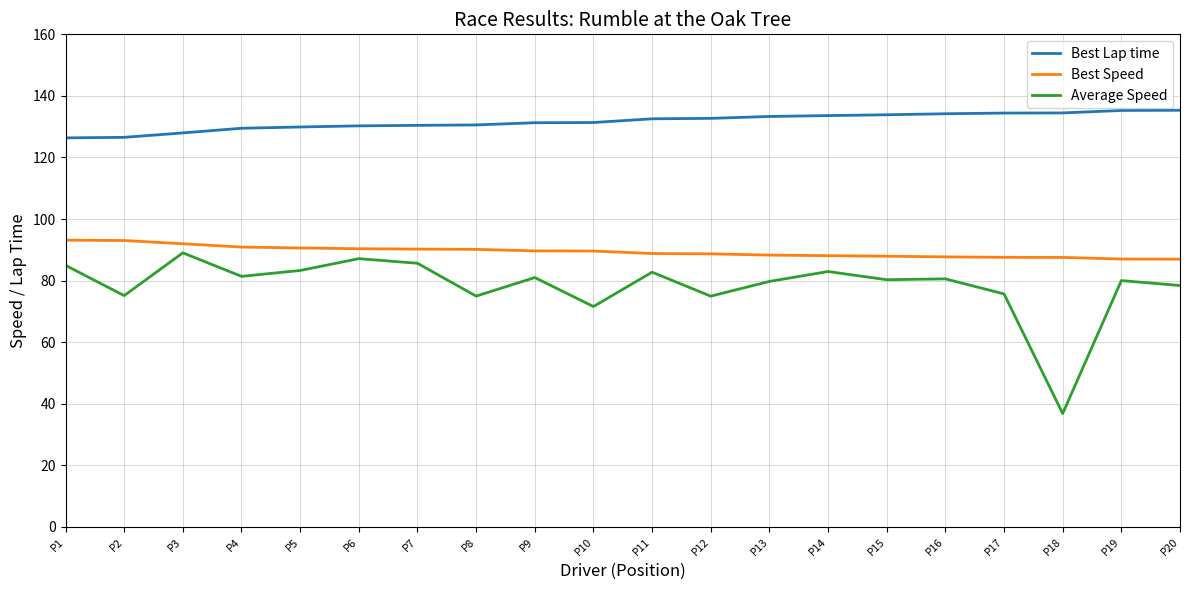

Where does the Average Speed series first go above 80?

P1